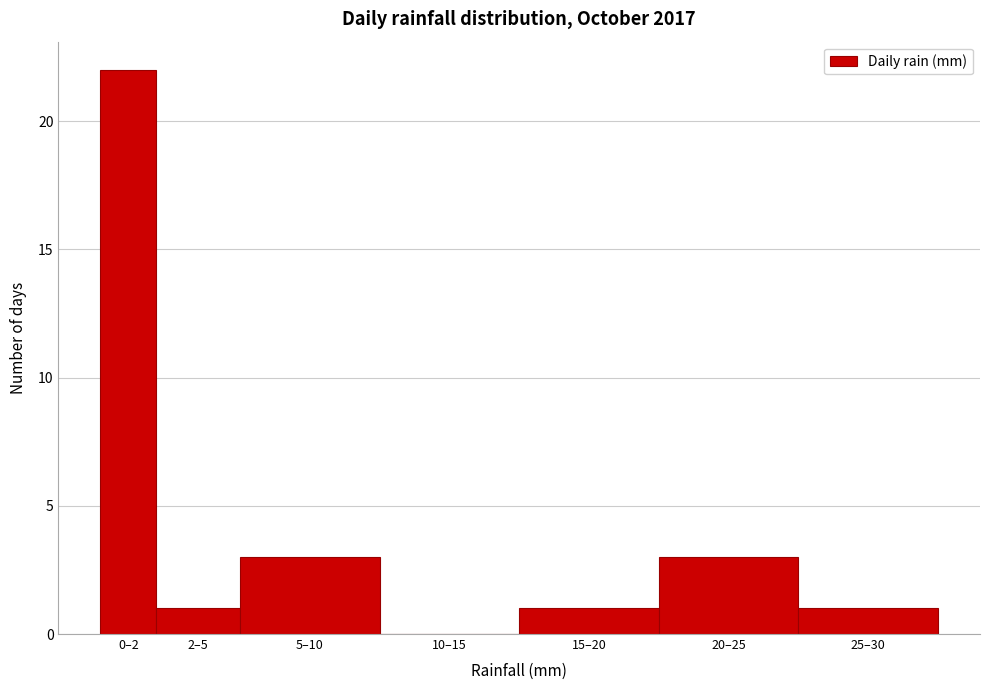

Reading left to right, list all the values displayed in this chart.

0–2=22	2–5=1	5–10=3	10–15=0	15–20=1	20–25=3	25–30=1